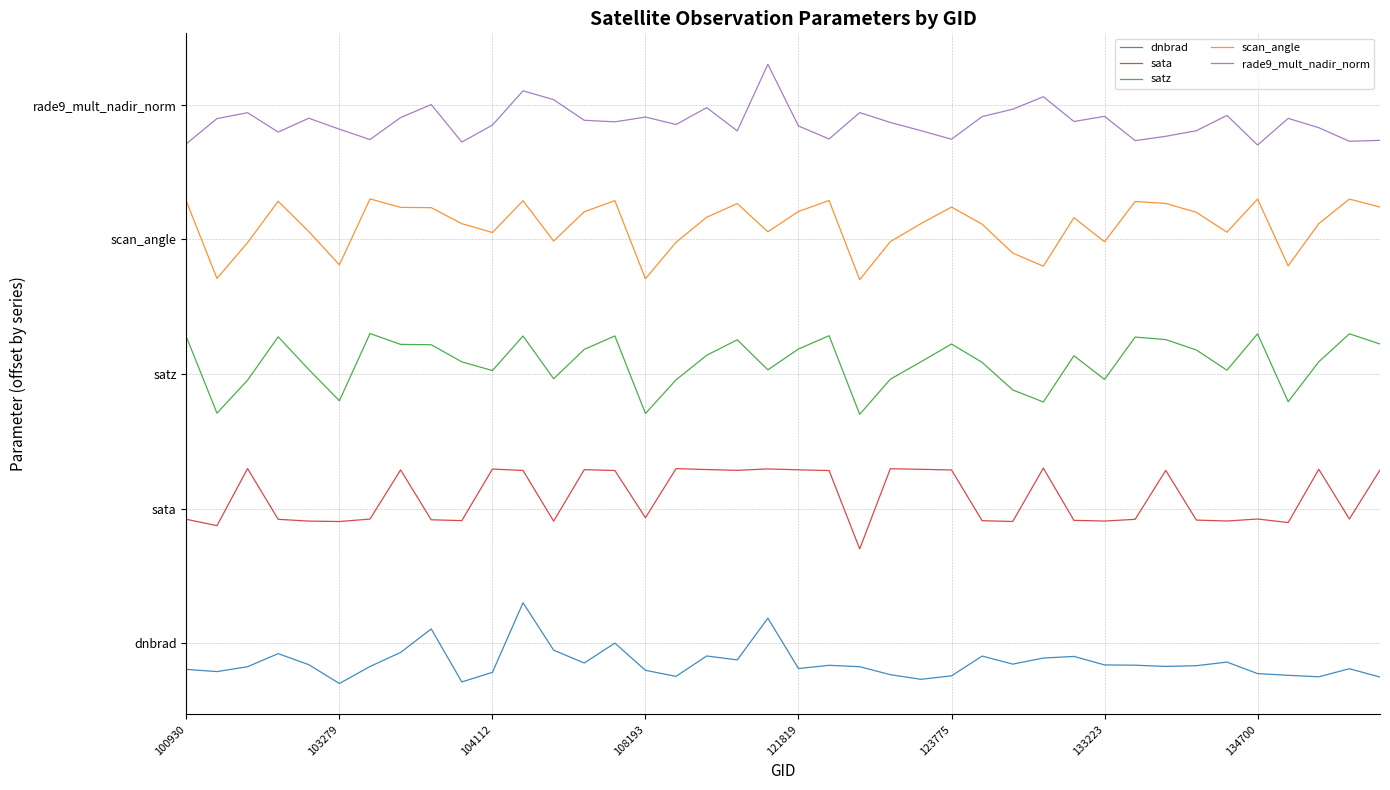

At which category is the sum across all series the highest?

11